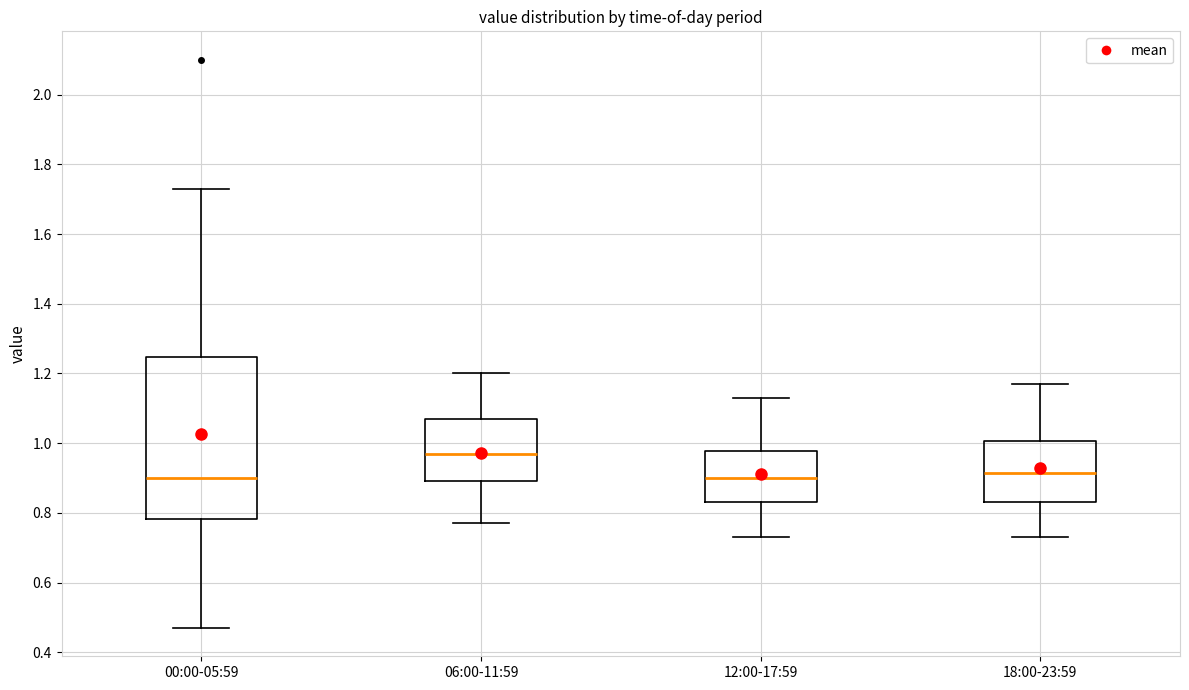

Which box is the tallest, from its lower edge to its upper edge?

00:00-05:59